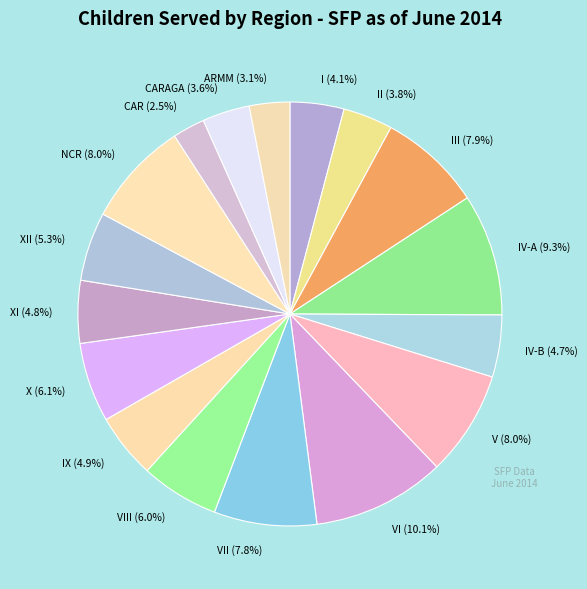

Approximately how many times larger is the value at XII (5.3%) compared to ARMM (3.1%)?

1.7